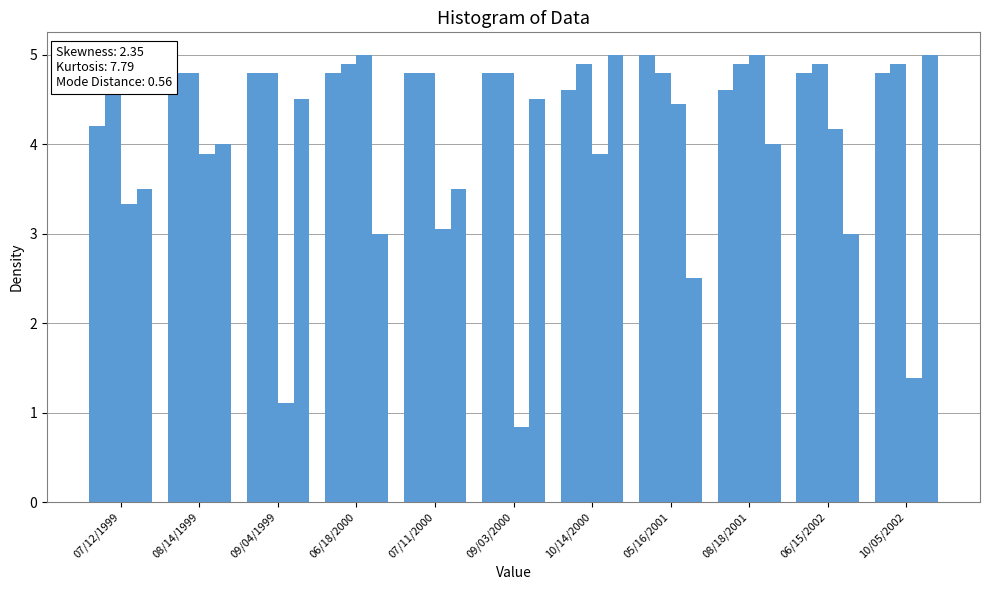

What is the total value across all series at 05/16/2001?

16.7